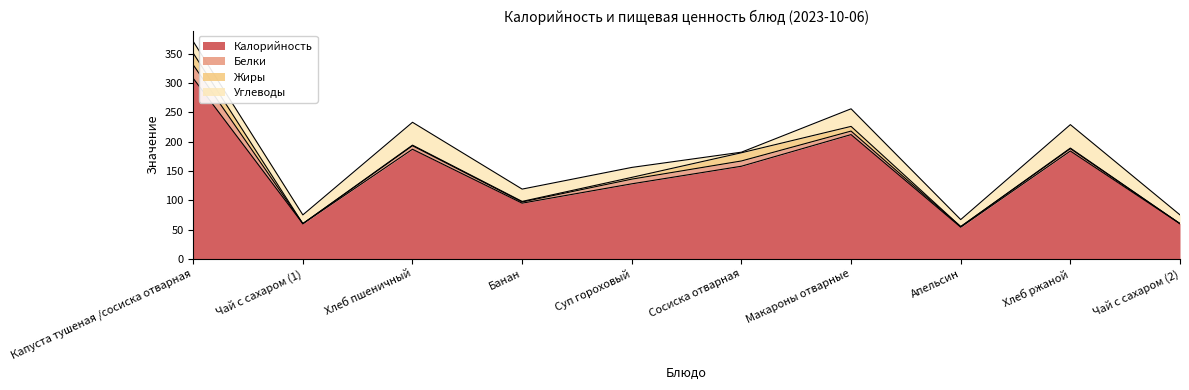

Reading left to right, what are all the values shown in this chart?

Калорийность: Капуста тушеная /сосиска отварная=308	Чай с сахаром (1)=60	Хлеб пшеничный=187	Банан=95	Суп гороховый=128	Сосиска отварная=158	Макароны отварные=212	Апельсин=54	Хлеб ржаной=184	Чай с сахаром (2)=60
Белки: Капуста тушеная /сосиска отварная=23	Чай с сахаром (1)=0	Хлеб пшеничный=6	Банан=2	Суп гороховый=8	Сосиска отварная=9	Макароны отварные=6	Апельсин=1	Хлеб ржаной=4	Чай с сахаром (2)=0
Жиры: Капуста тушеная /сосиска отварная=20	Чай с сахаром (1)=0	Хлеб пшеничный=1	Банан=1	Суп гороховый=3	Сосиска отварная=14	Макароны отварные=8	Апельсин=0	Хлеб ржаной=1	Чай с сахаром (2)=0
Углеводы: Капуста тушеная /сосиска отварная=20	Чай с сахаром (1)=15	Хлеб пшеничный=39	Банан=21	Суп гороховый=17	Сосиска отварная=1	Макароны отварные=30	Апельсин=12	Хлеб ржаной=40	Чай с сахаром (2)=15